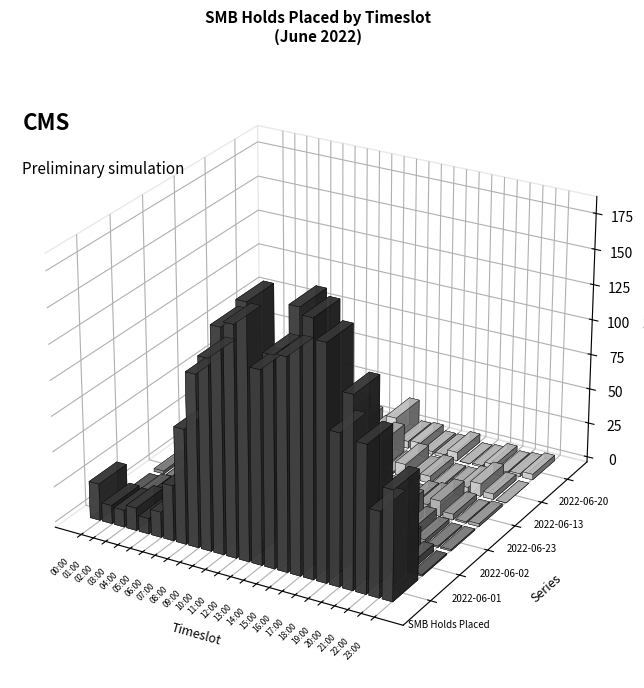

At which category is the sum across all series the highest?

12:00